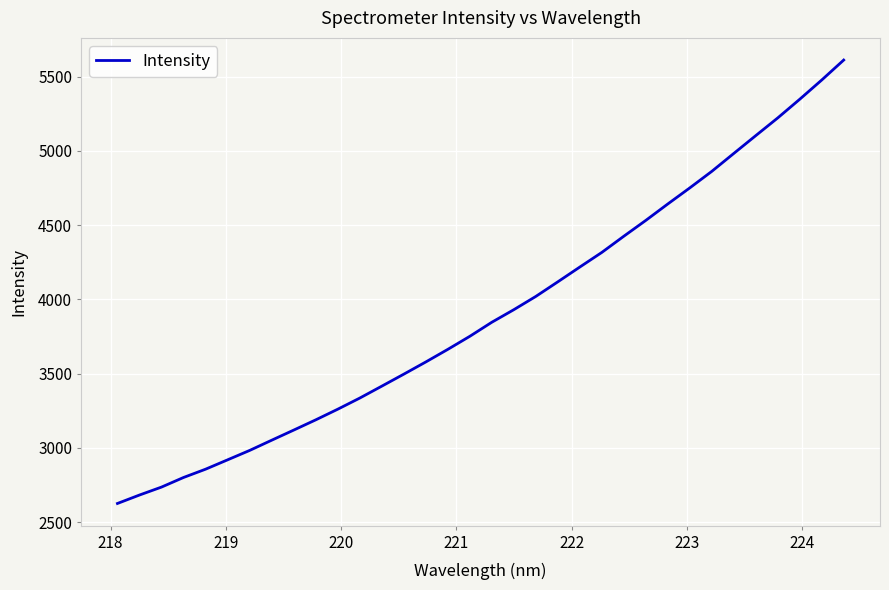

How many categories are shown in the chart?

34